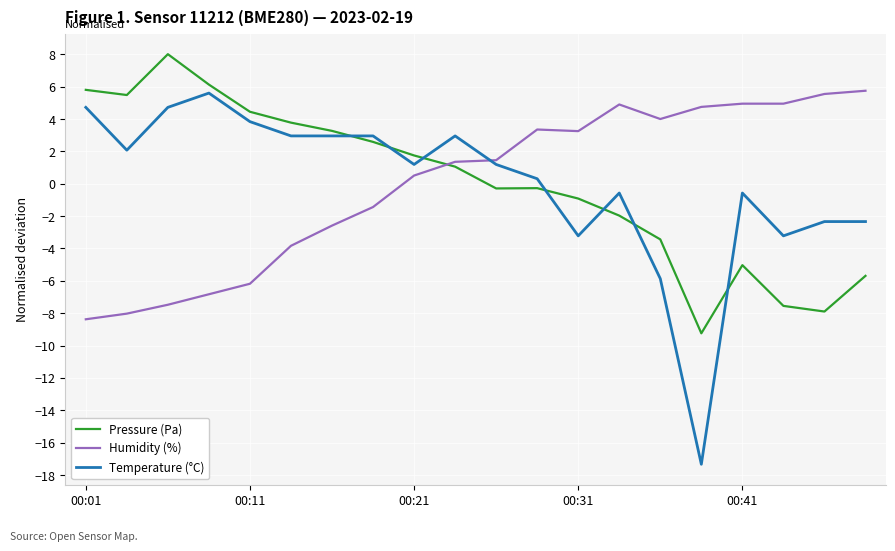

What is the minimum value for Humidity (%)?

-8.4